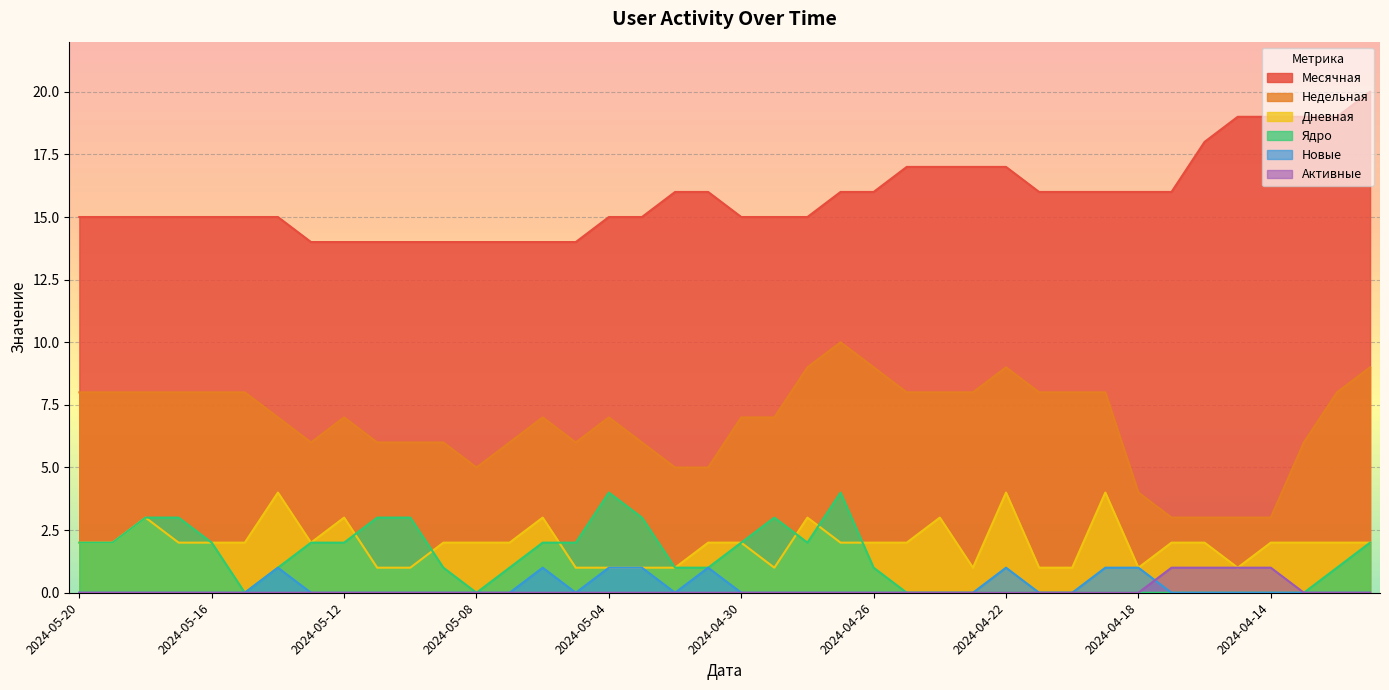

True or false: Ядро and Месячная intersect in this chart.

False